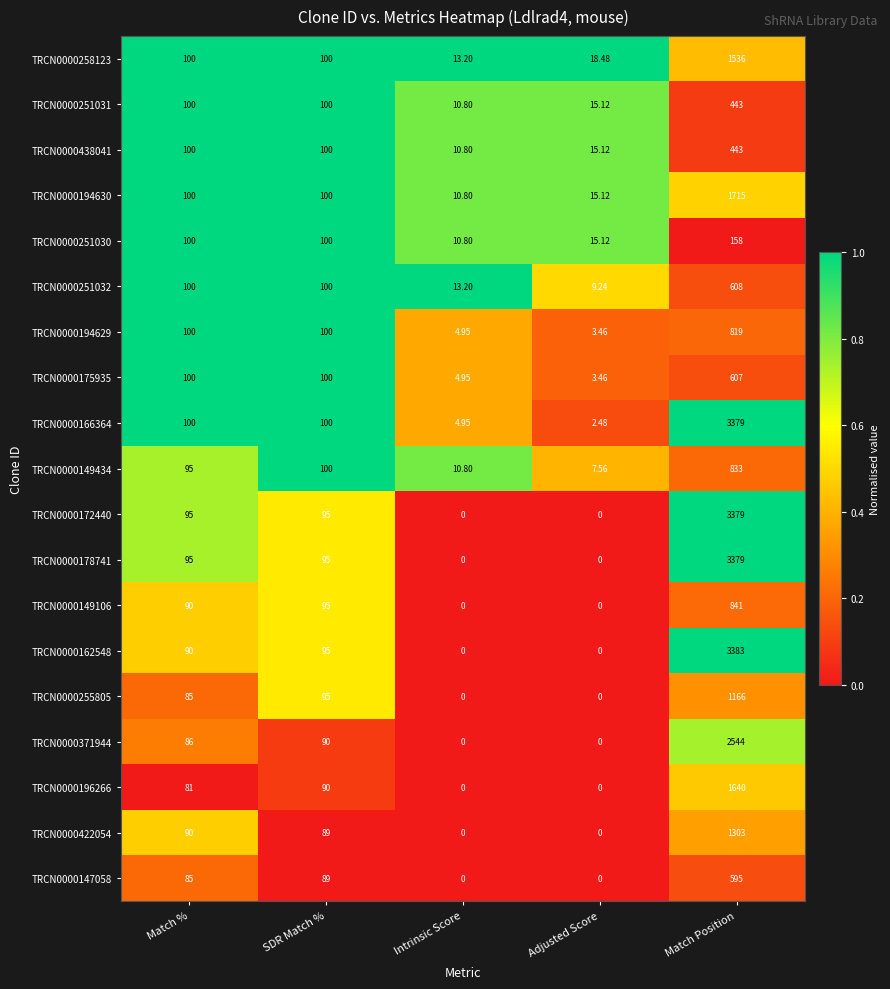

Is the value of TRCN0000255805 at Intrinsic Score greater than the value of TRCN0000194629 at Match %?

No